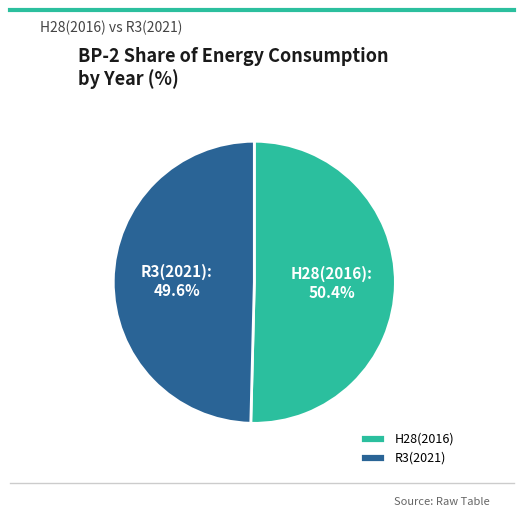

To the nearest percent, what portion does H28(2016) represent?

50%